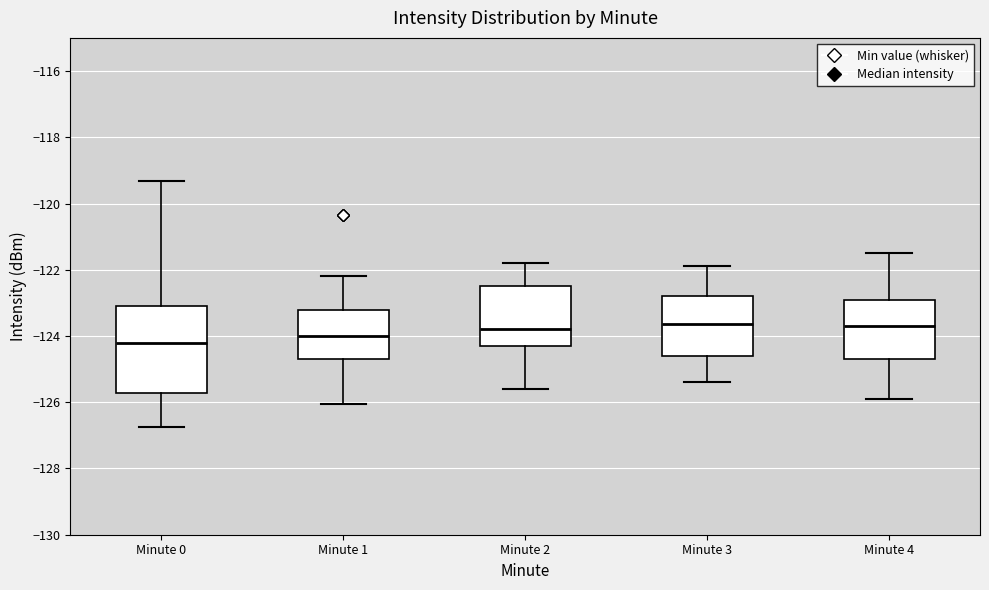

Reading left to right, transcribe this box plot: for each box, give where its median line is, the range the box spans, and where its two whiskers end, as read against the y-axis. The values are not printed on the chart, so give them approximately, as read against the axis.

Minute 0: median -124.2, box -125.8 to -123.0, whiskers -126.8 to -119.4
Minute 1: median -124.0, box -124.6 to -123.2, whiskers -126.0 to -122.2
Minute 2: median -123.8, box -124.2 to -122.4, whiskers -125.6 to -121.8
Minute 3: median -123.6, box -124.6 to -122.8, whiskers -125.4 to -121.8
Minute 4: median -123.6, box -124.6 to -122.8, whiskers -125.8 to -121.4